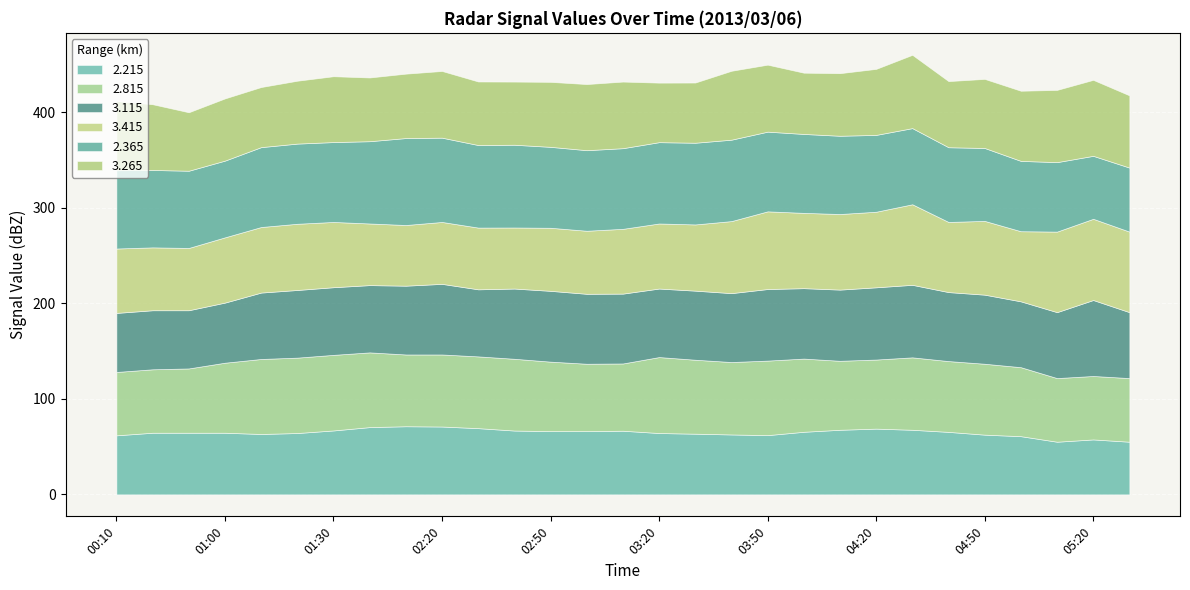

Is the value of 3.415 at 02:00 greater than the value of 3.115 at 03:40?

No